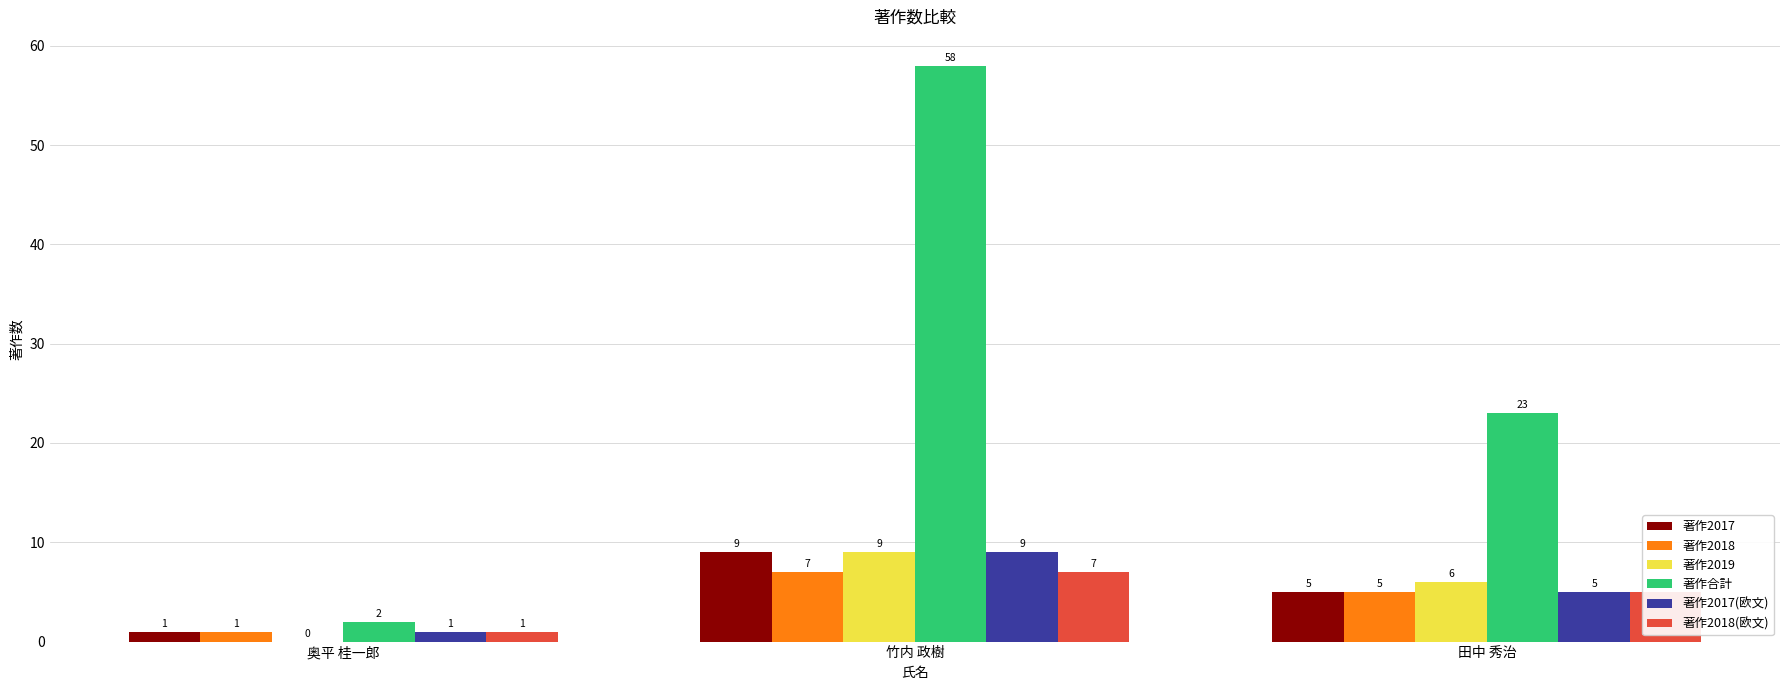

What is the sum of the 著作2017(欧文) values at 奥平 桂一郎 and 田中 秀治?

6